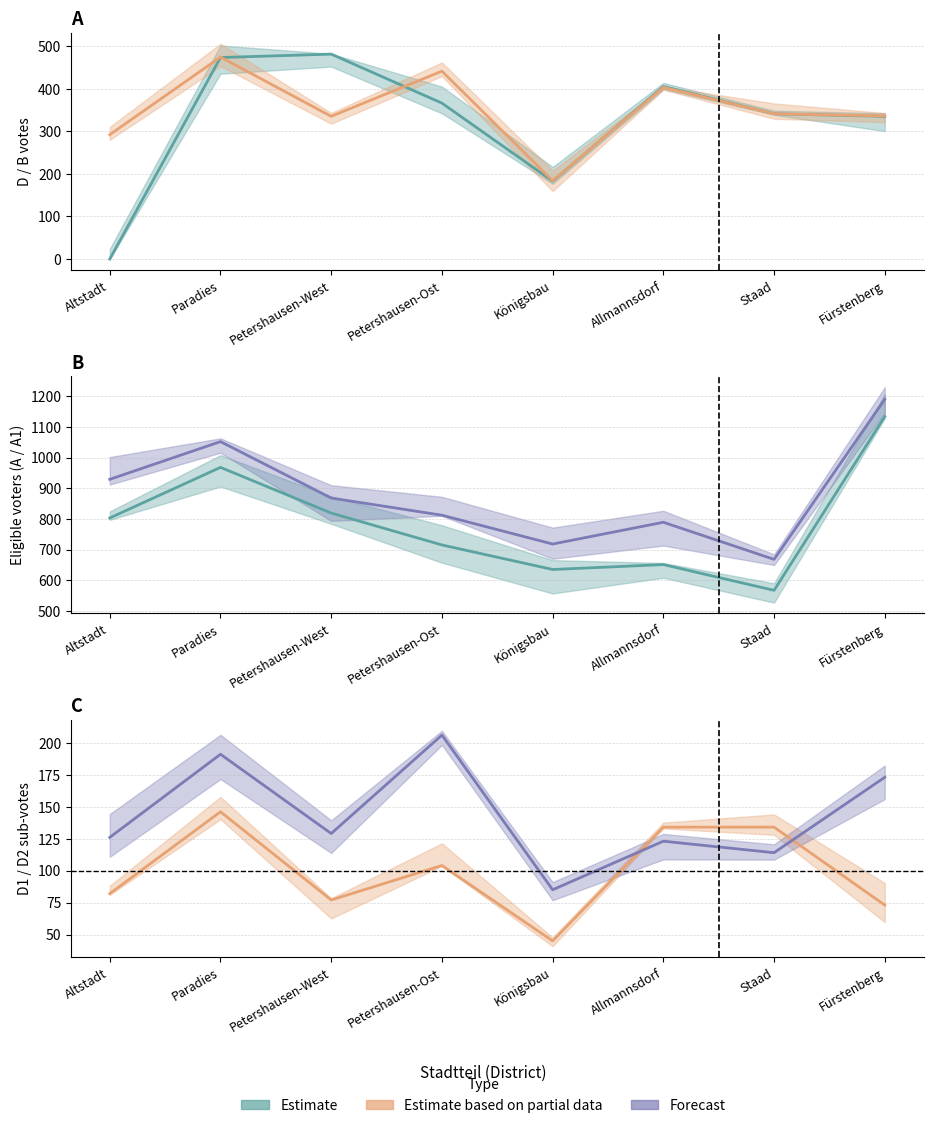

The D2 series shows 126 at Altstadt. True or false?

True